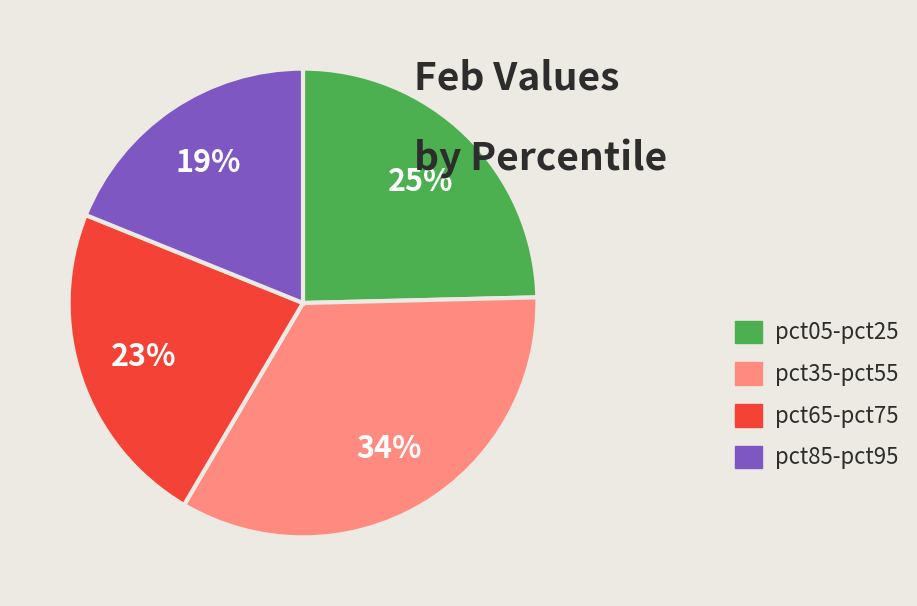

To the nearest percent, what is the average slice percentage?

25%